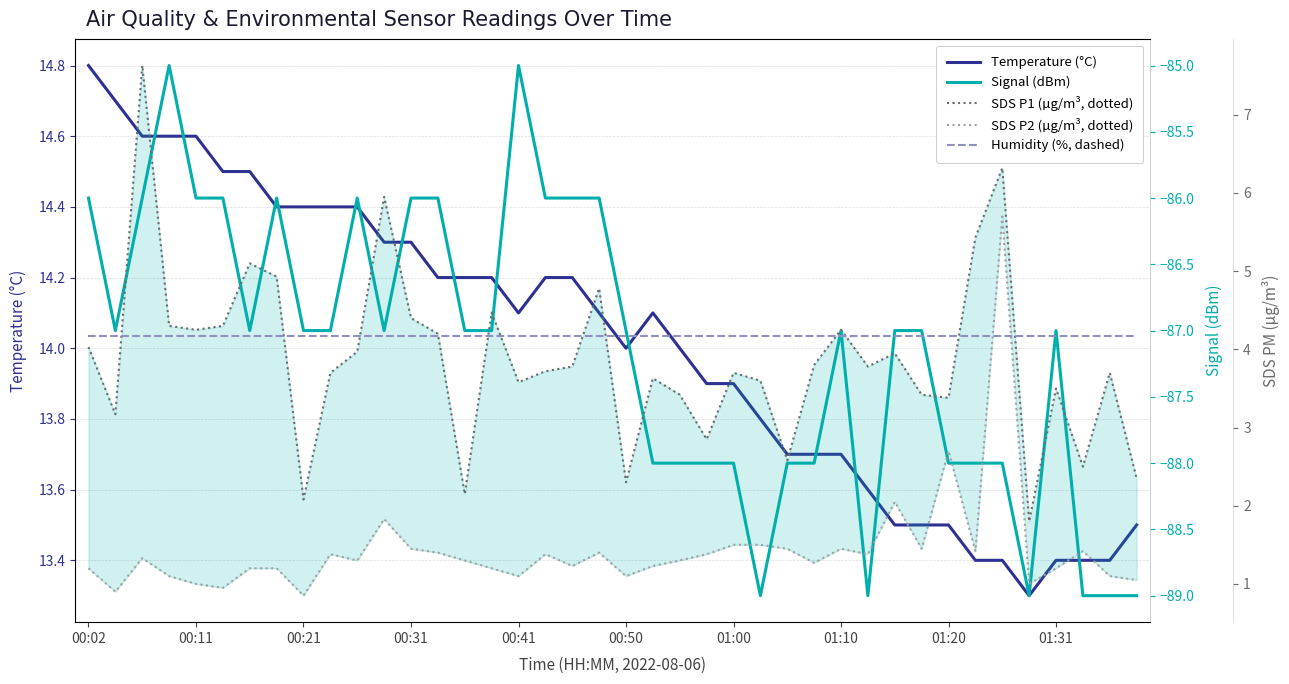

What is the difference between the second highest and minimum values in the SDS P1 (µg/m³, dotted) series?

4.5